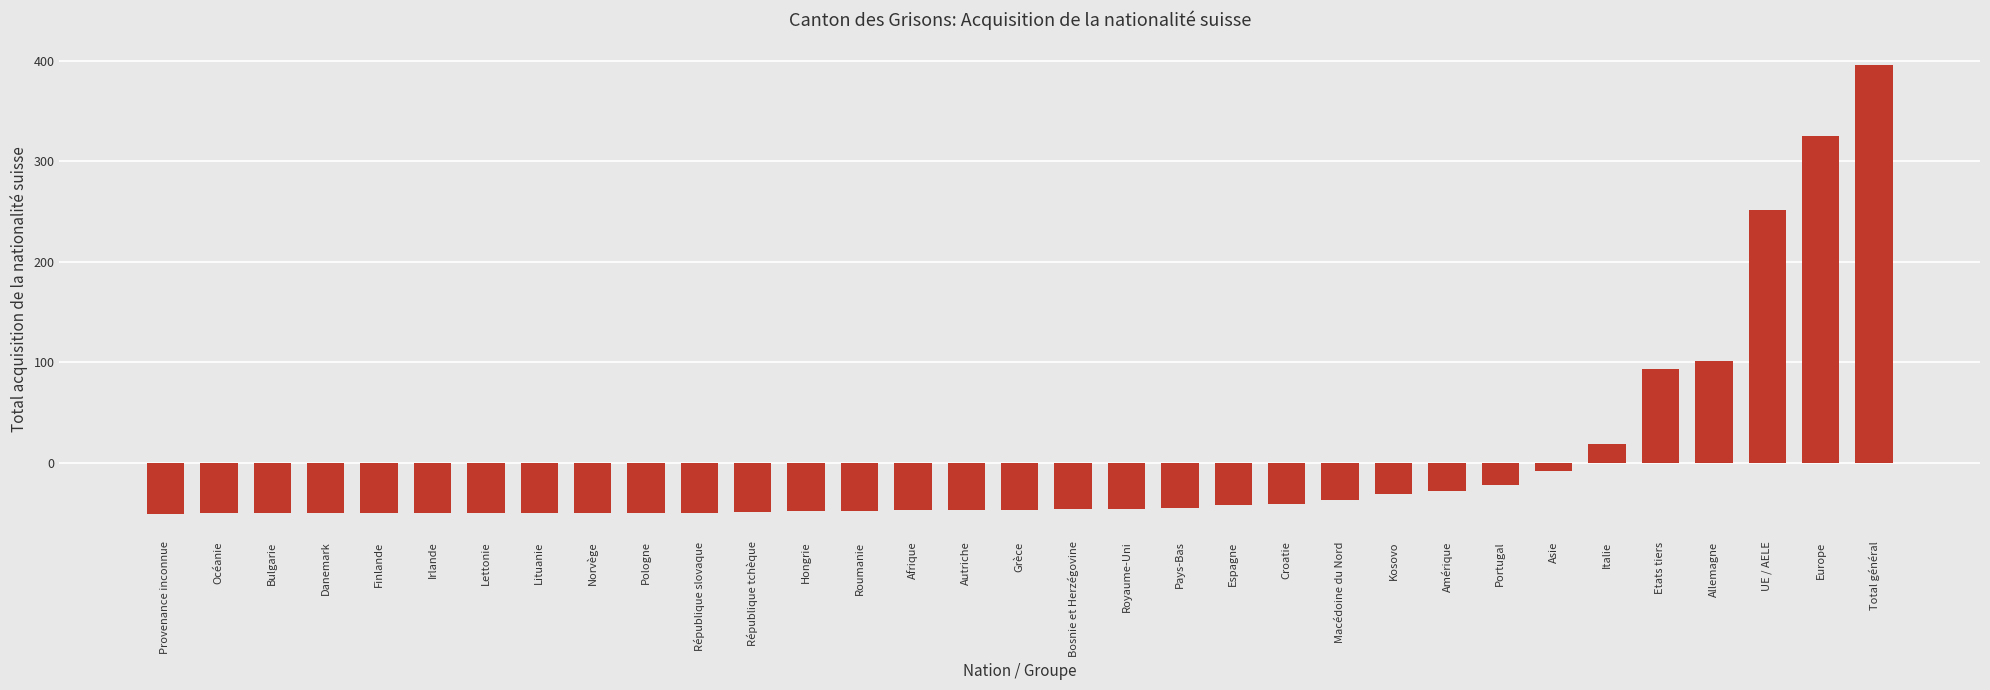

What is the smallest value displayed?

-51.1